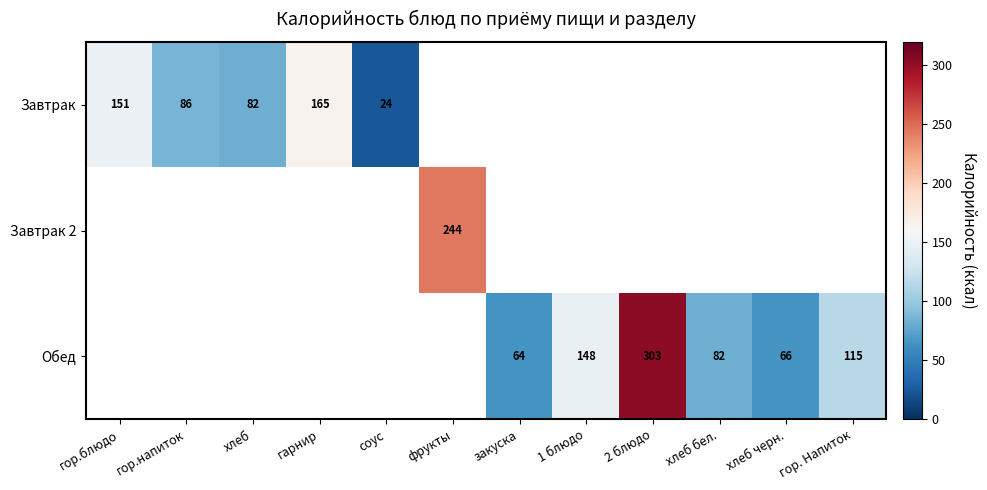

The value of Завтрак 2 at фрукты is 244. True or false?

True